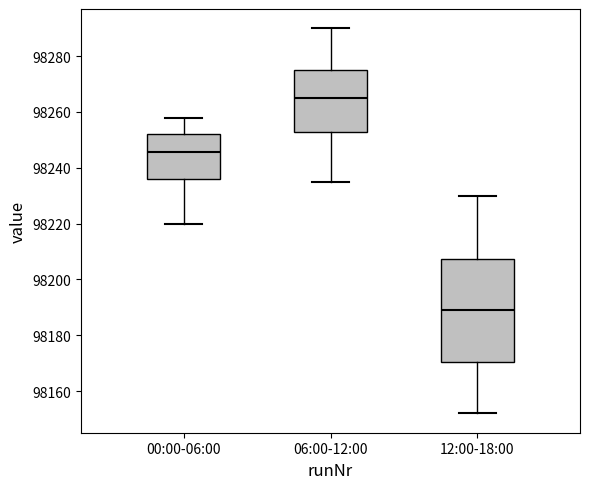

Which box has the lowest median line?

12:00-18:00